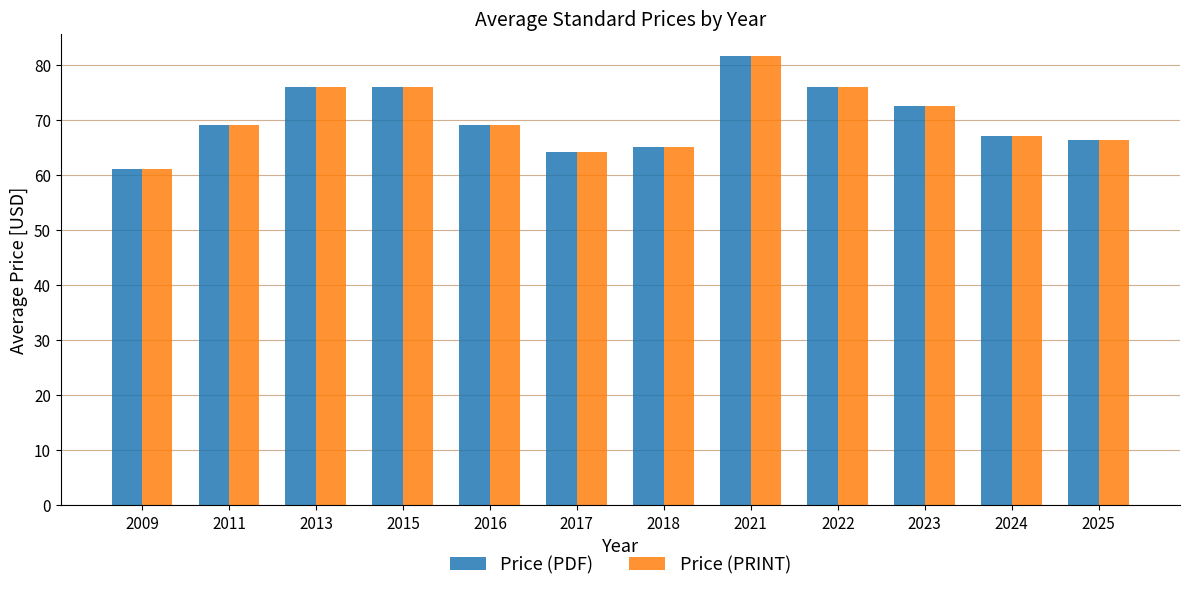

What is the total value across all series at 2022?

152.0